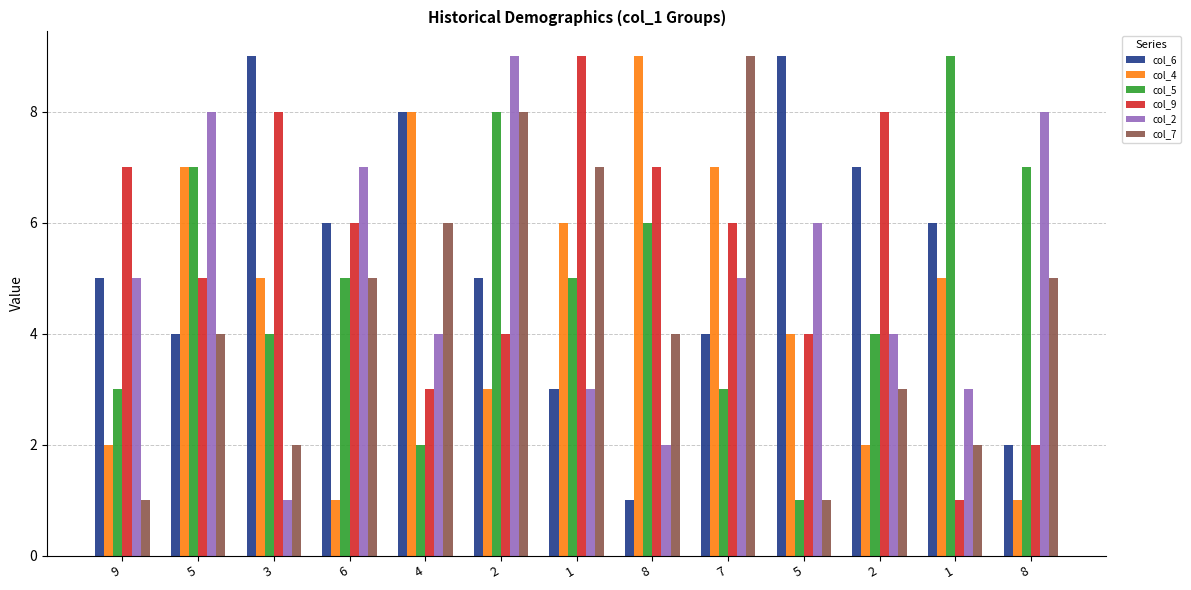

At which label does col_6 first exceed 5?

3